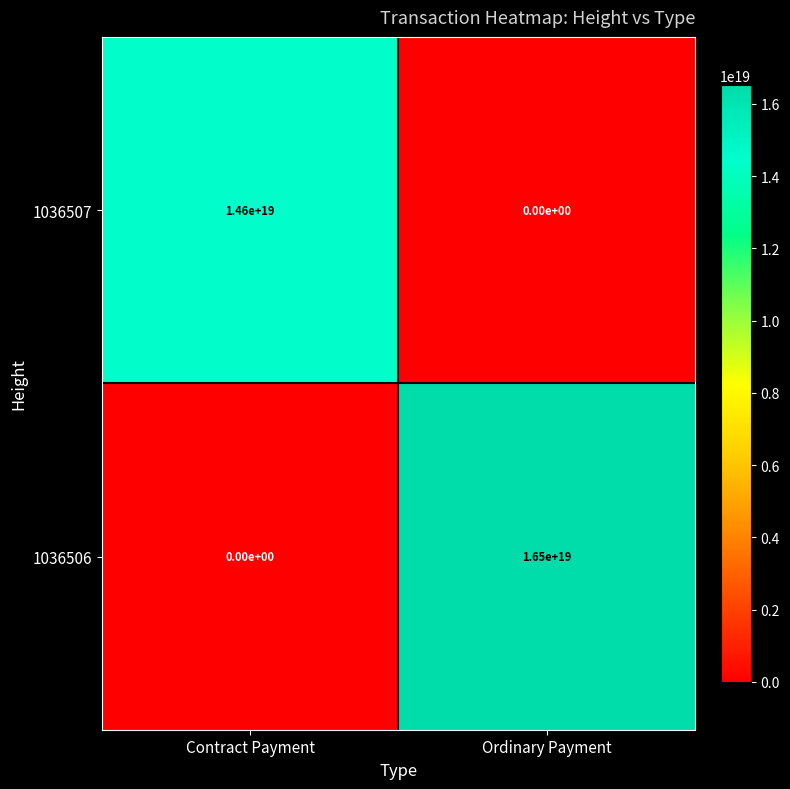

Which series has the largest total across all categories?

1036506